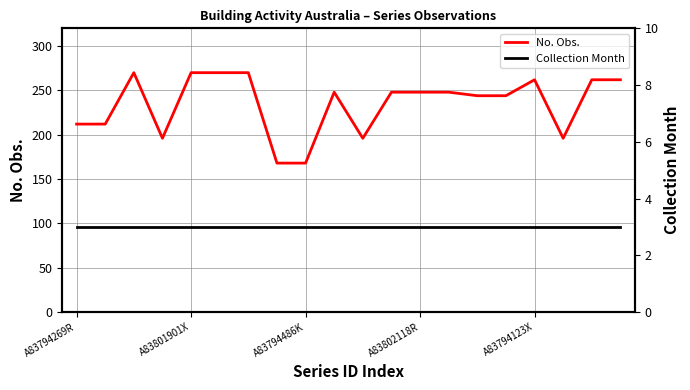

The No. Obs. series shows 97 at A83794269R. True or false?

False